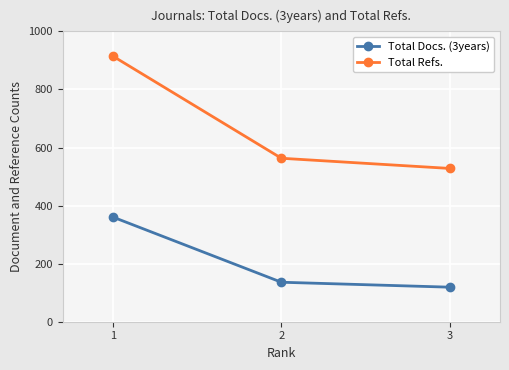

What are all the series names shown in the legend?

Total Docs. (3years), Total Refs.